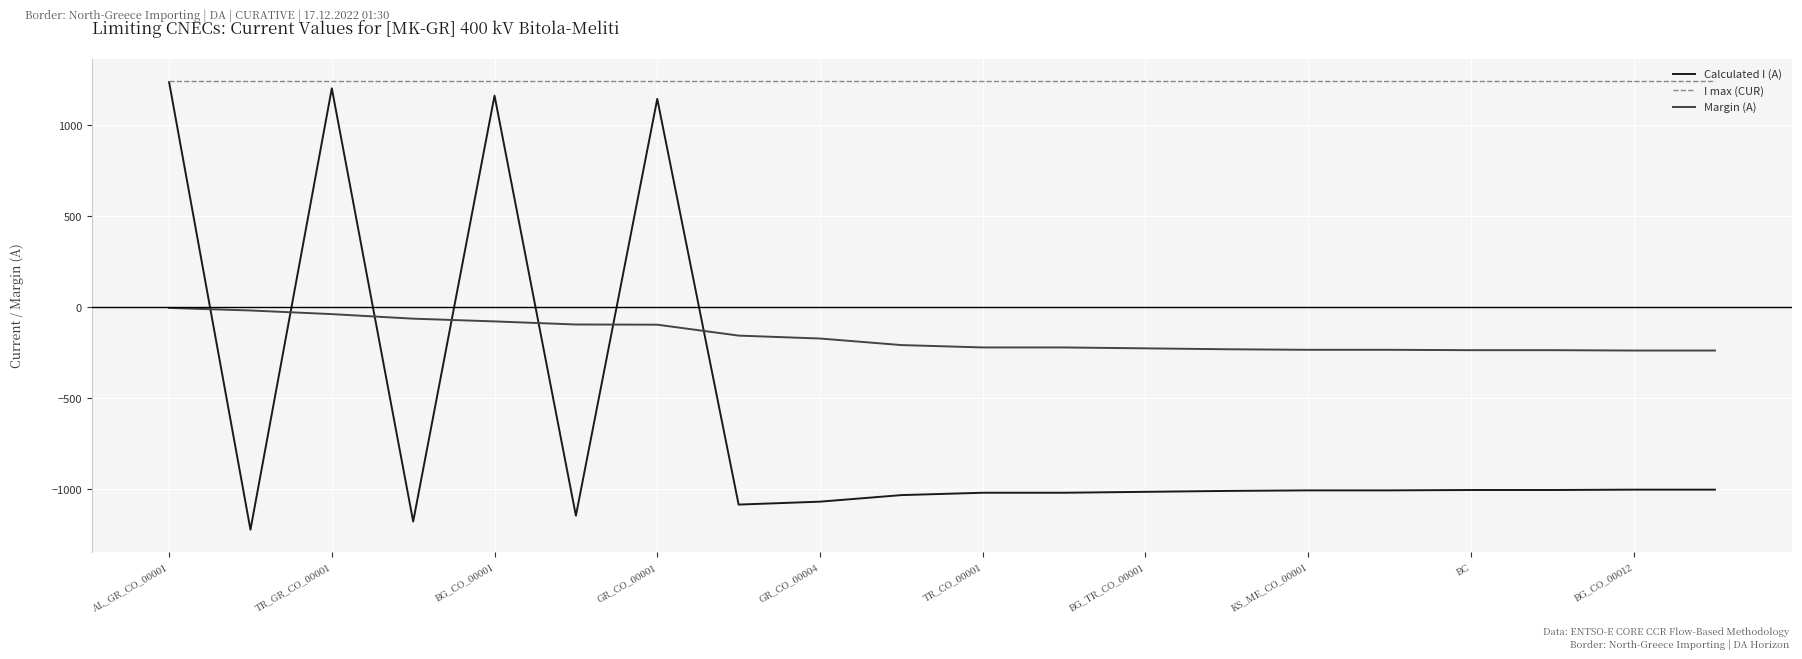

What is the maximum value for Calculated I (A)?

1236